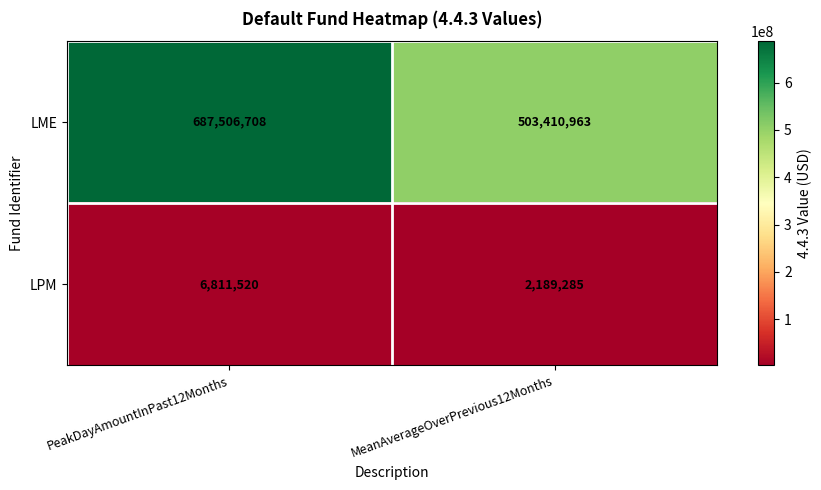

What is the spread (max minus min) of values at MeanAverageOverPrevious12Months?

501221678